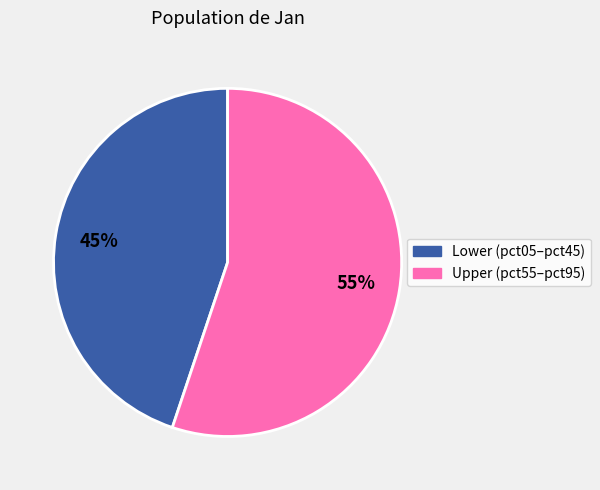

Does any single category account for the majority?

Yes